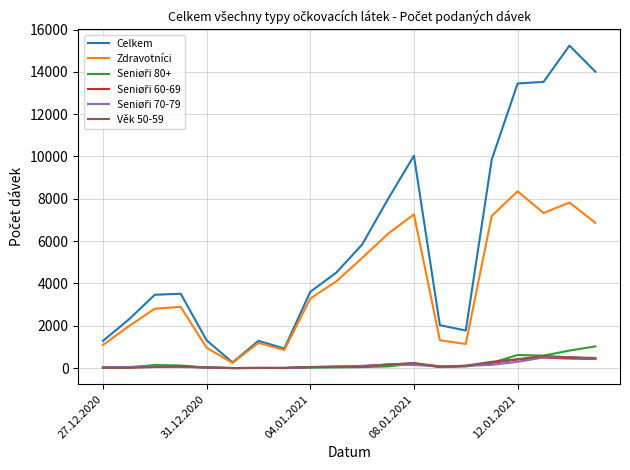

What is the maximum value shown in the chart?

15240